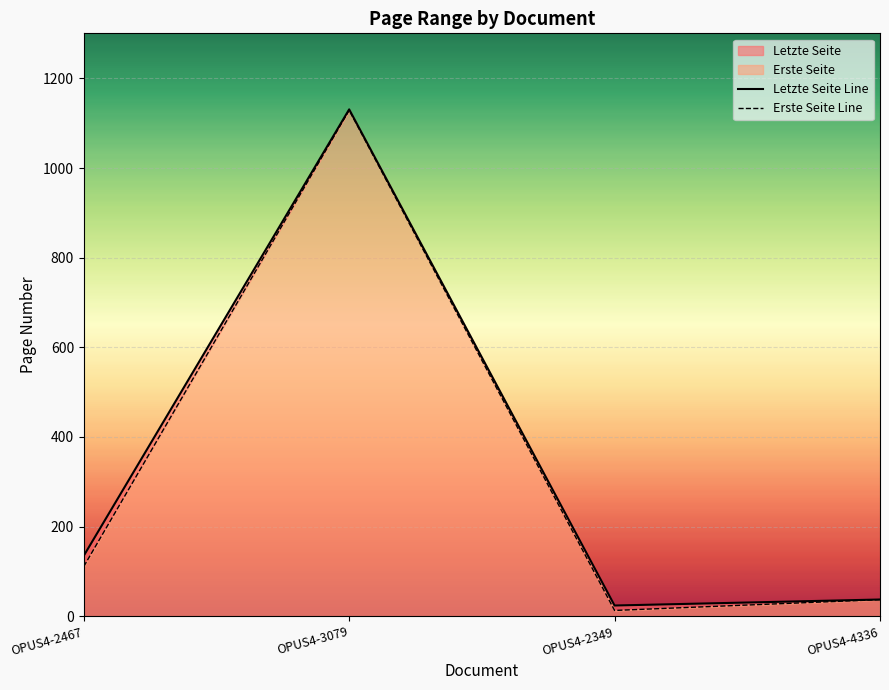

True or false: Erste Seite Line and Letzte Seite Line cross at least once.

False